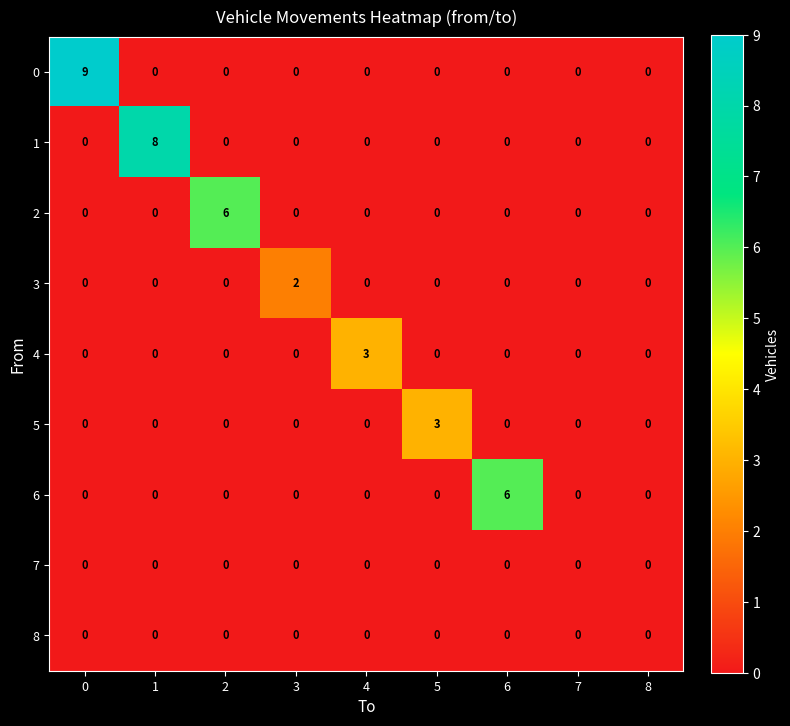

The value of 3 at 0 is -1. True or false?

False